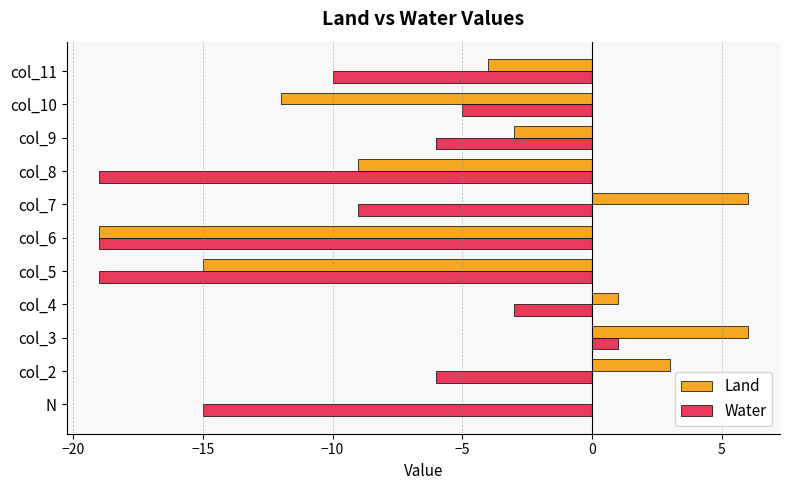

What is the sum of all Water values?

-110